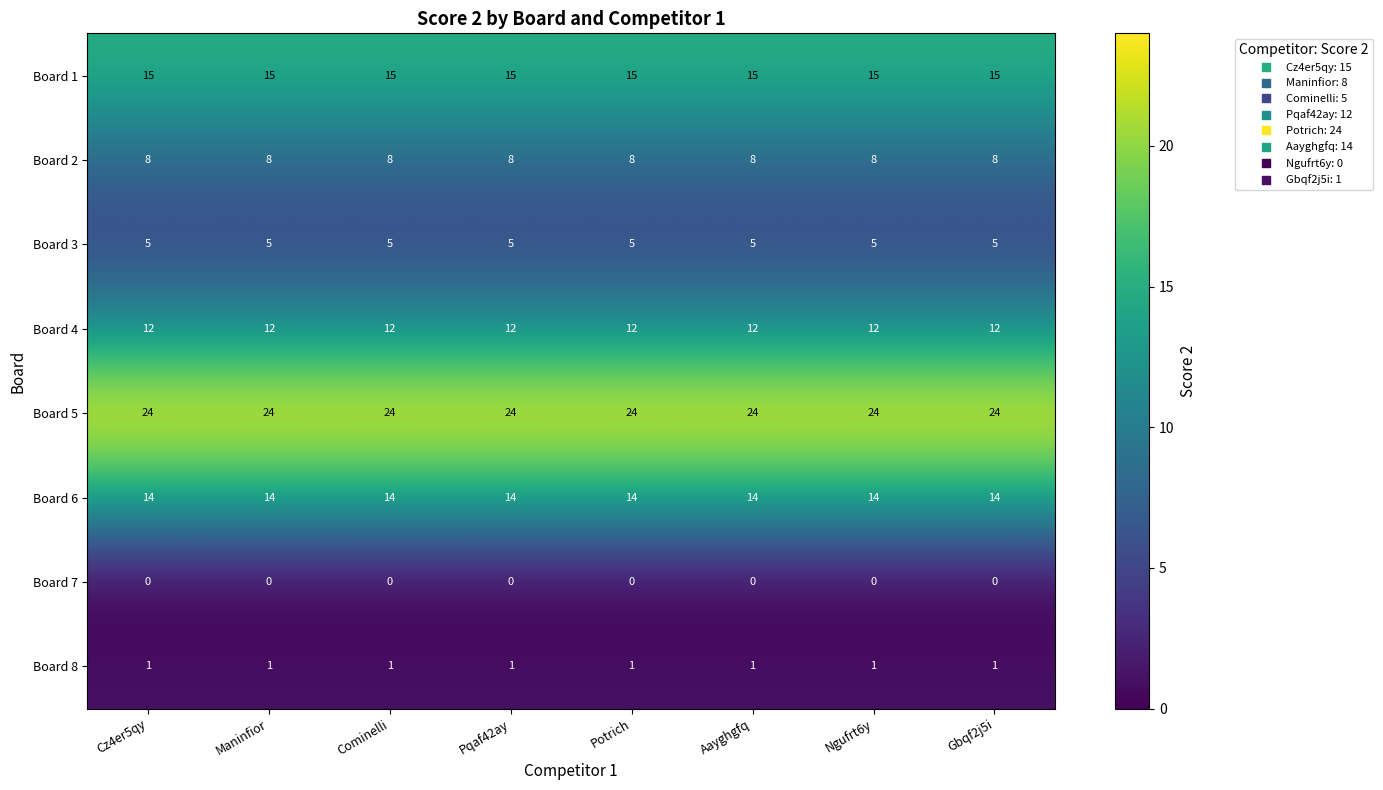

What is the sum of all Board 4 values?

96